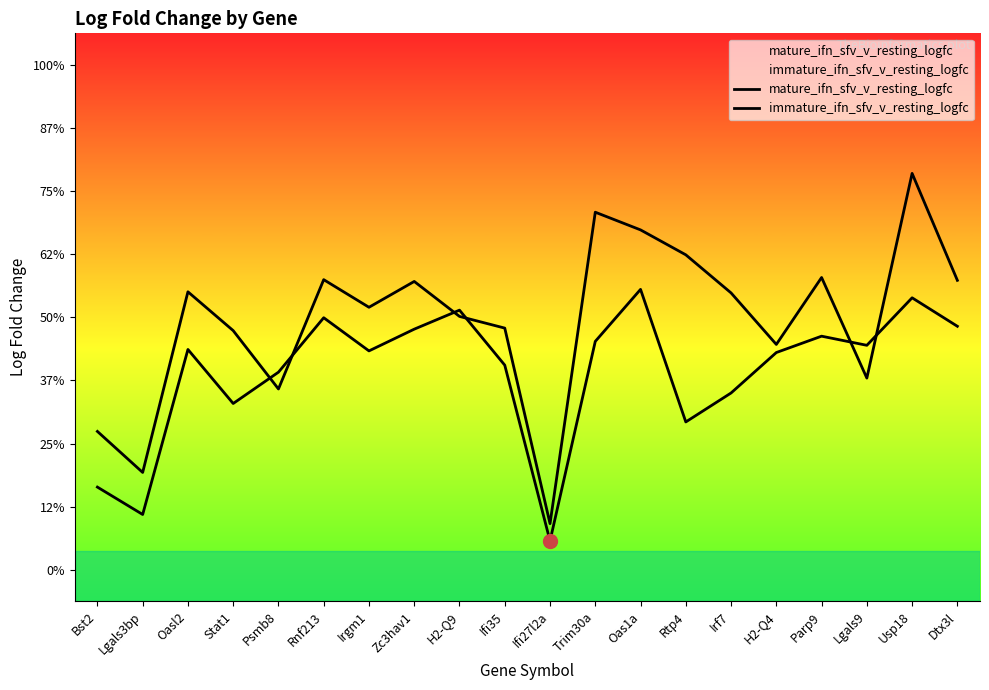

Is the value of immature_ifn_sfv_v_resting_logfc at H2-Q9 greater than the value of mature_ifn_sfv_v_resting_logfc at Zc3hav1?

Yes